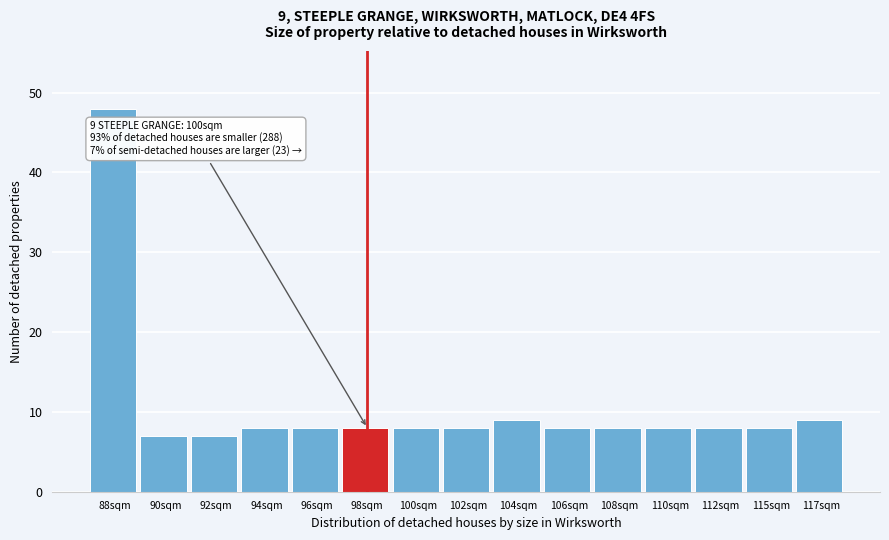

Reading right to left, extract all data points from this chart.

117sqm=9	115sqm=8	112sqm=8	110sqm=8	108sqm=8	106sqm=8	104sqm=9	102sqm=8	100sqm=8	98sqm=8	96sqm=8	94sqm=8	92sqm=7	90sqm=7	88sqm=48